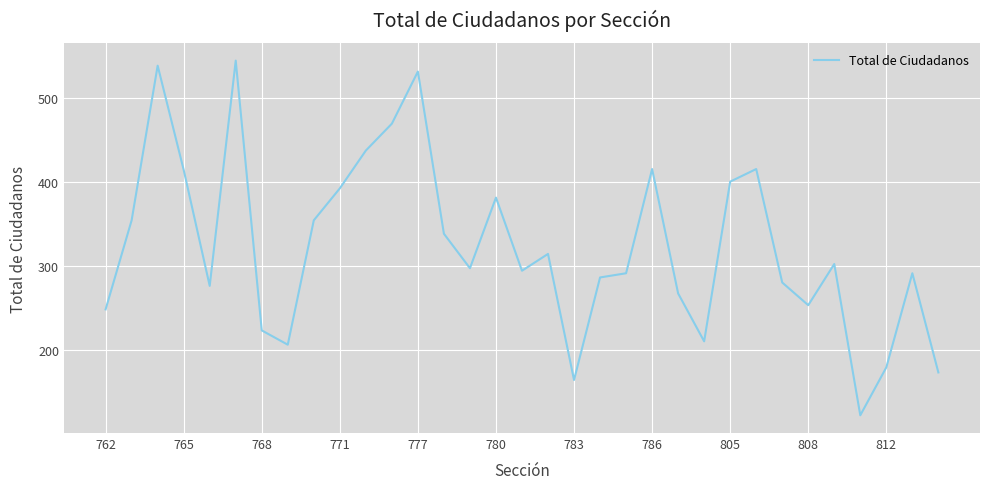

What is the difference between the maximum and minimum values?

422